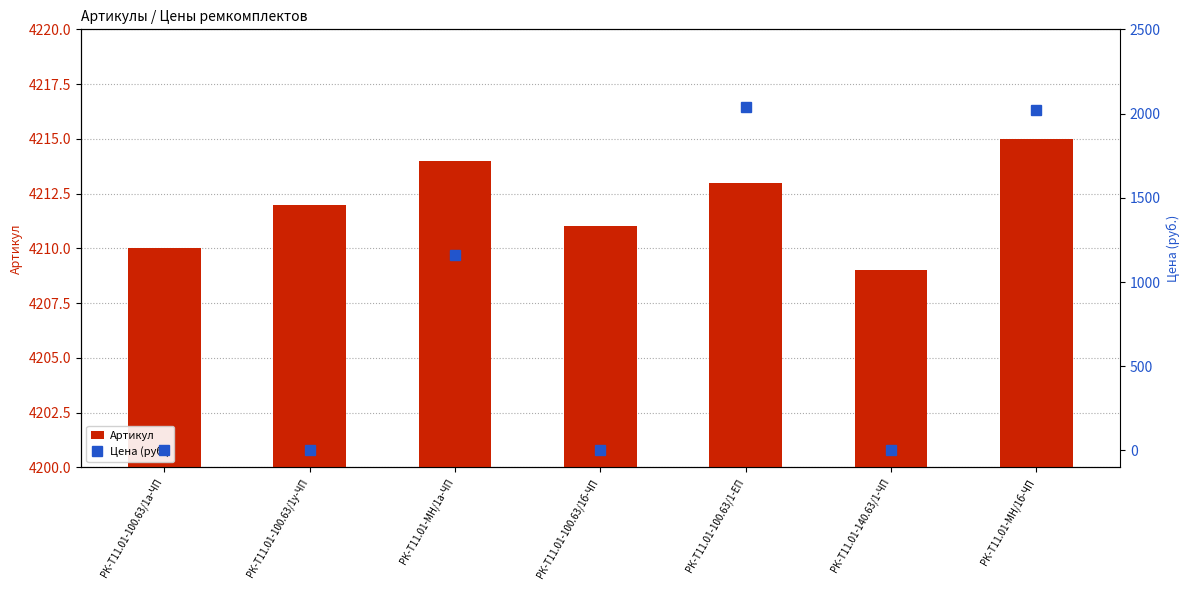

List the labels in order of Артикул value, smallest first.

РК-Т11.01-140.63/1-ЧП, РК-Т11.01-100.63/1а-ЧП, РК-Т11.01-100.63/1б-ЧП, РК-Т11.01-100.63/1у-ЧП, РК-Т11.01-100.63/1-ЕП, РК-Т11.01-МН/1а-ЧП, РК-Т11.01-МН/1б-ЧП